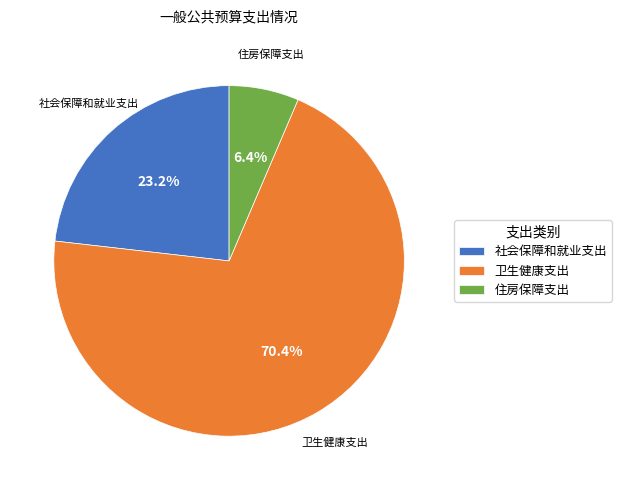

Rank the categories by value from lowest to highest.

住房保障支出, 社会保障和就业支出, 卫生健康支出